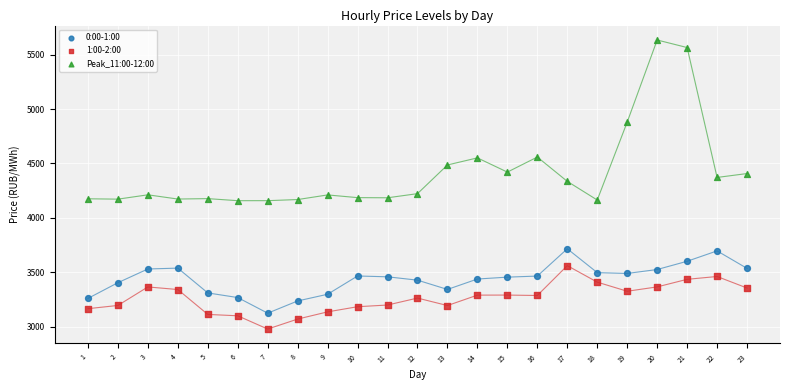

Which series reaches the minimum Y coordinate?

1:00-2:00